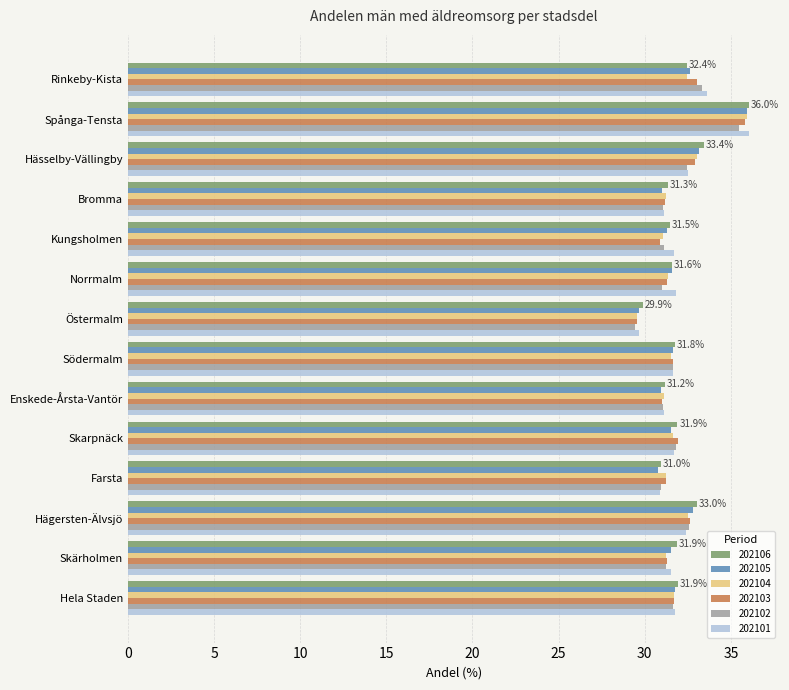

The 202104 series shows 43.9 at Östermalm. True or false?

False